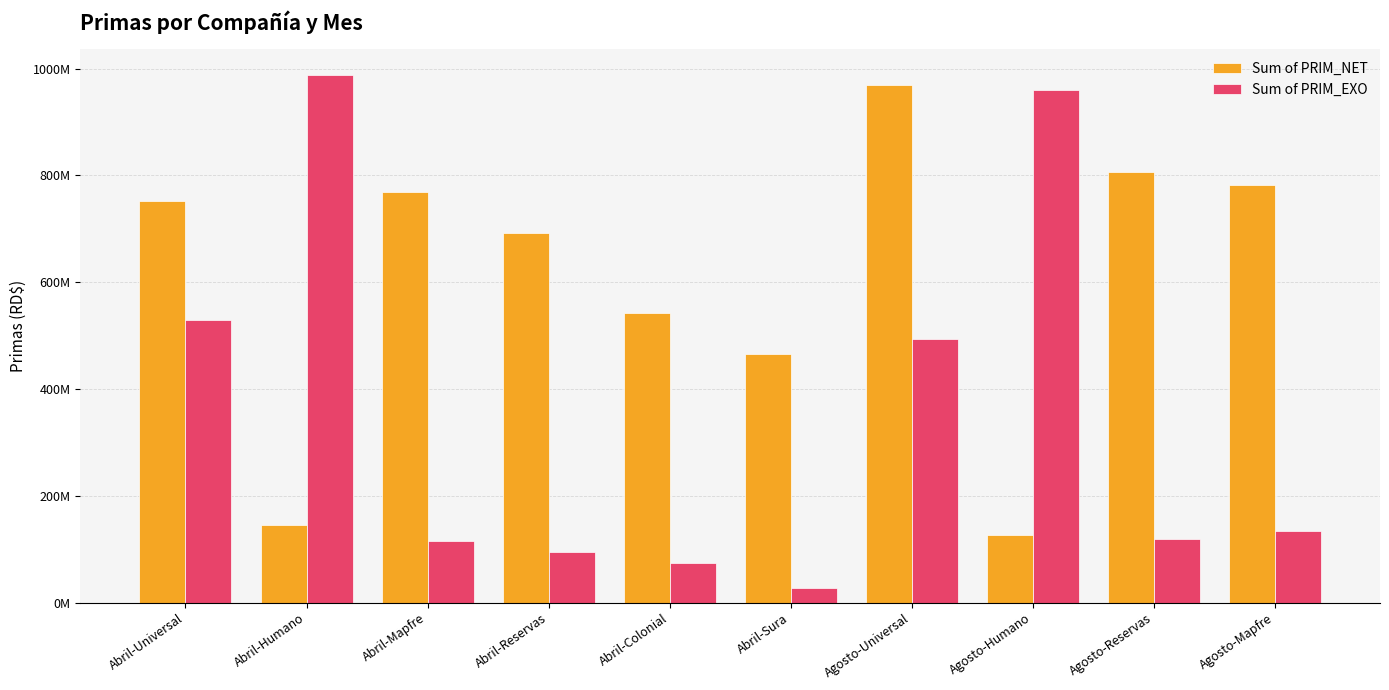

What is the label of the 5th bar from the left?

Abril-Colonial